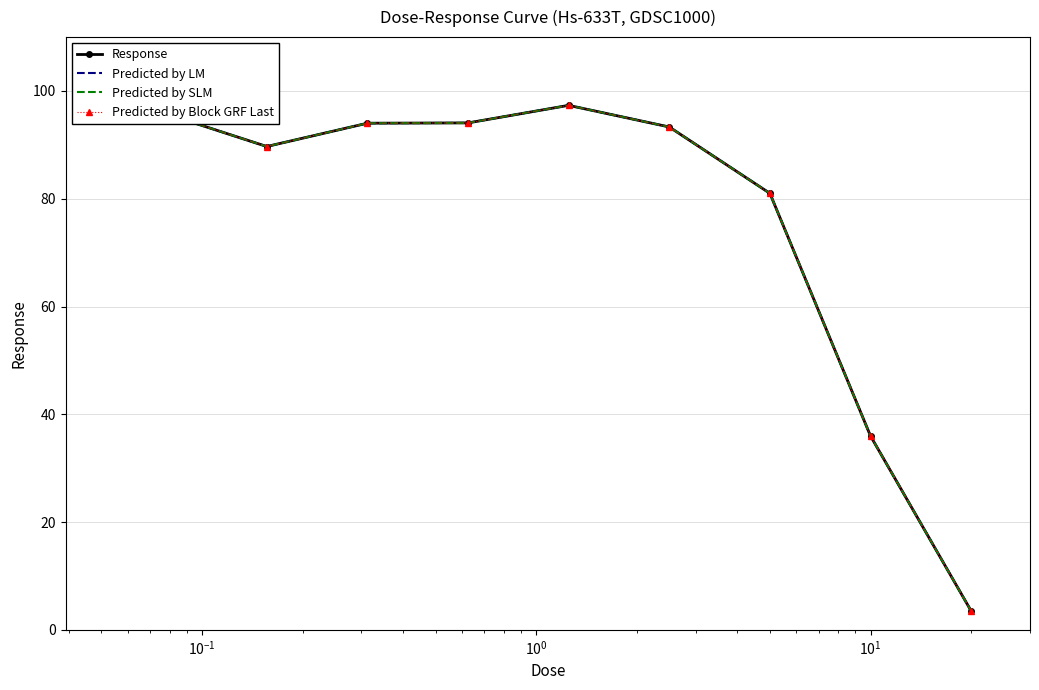

How many interior local valleys does the Response series have?

1